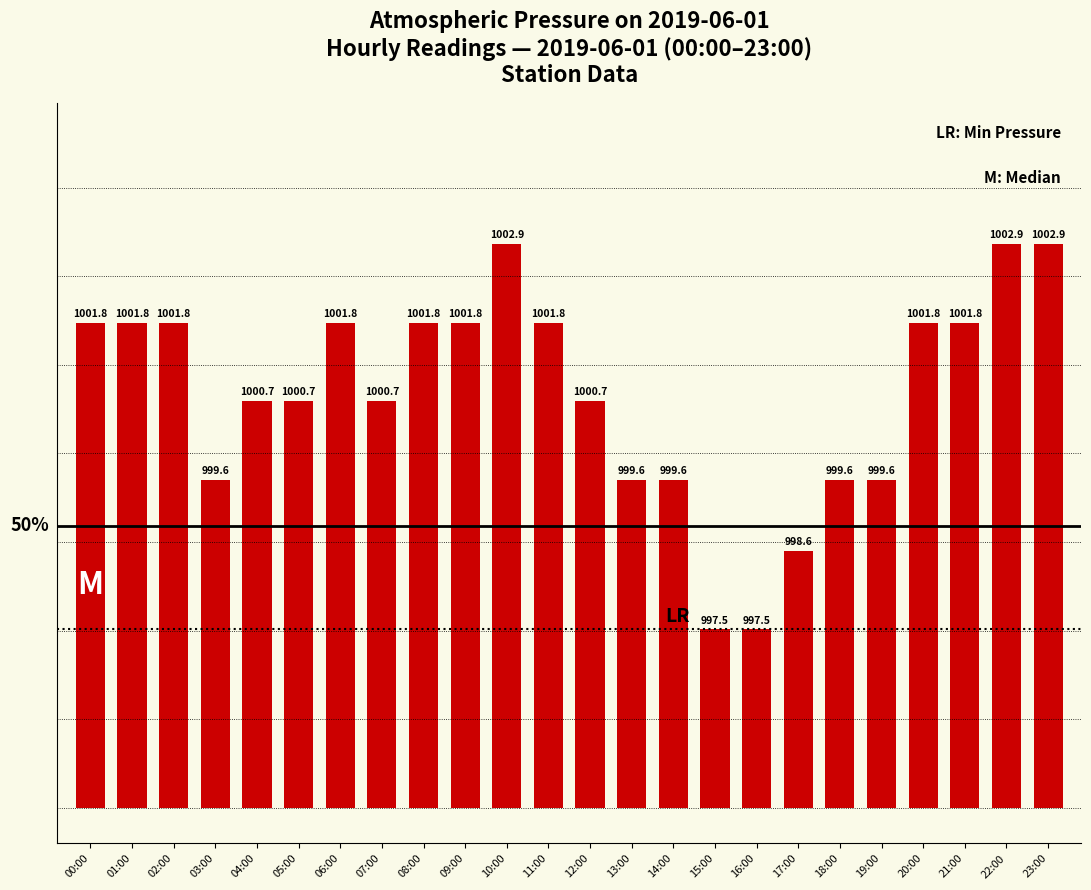

What is the difference between the maximum and minimum values?

5.4